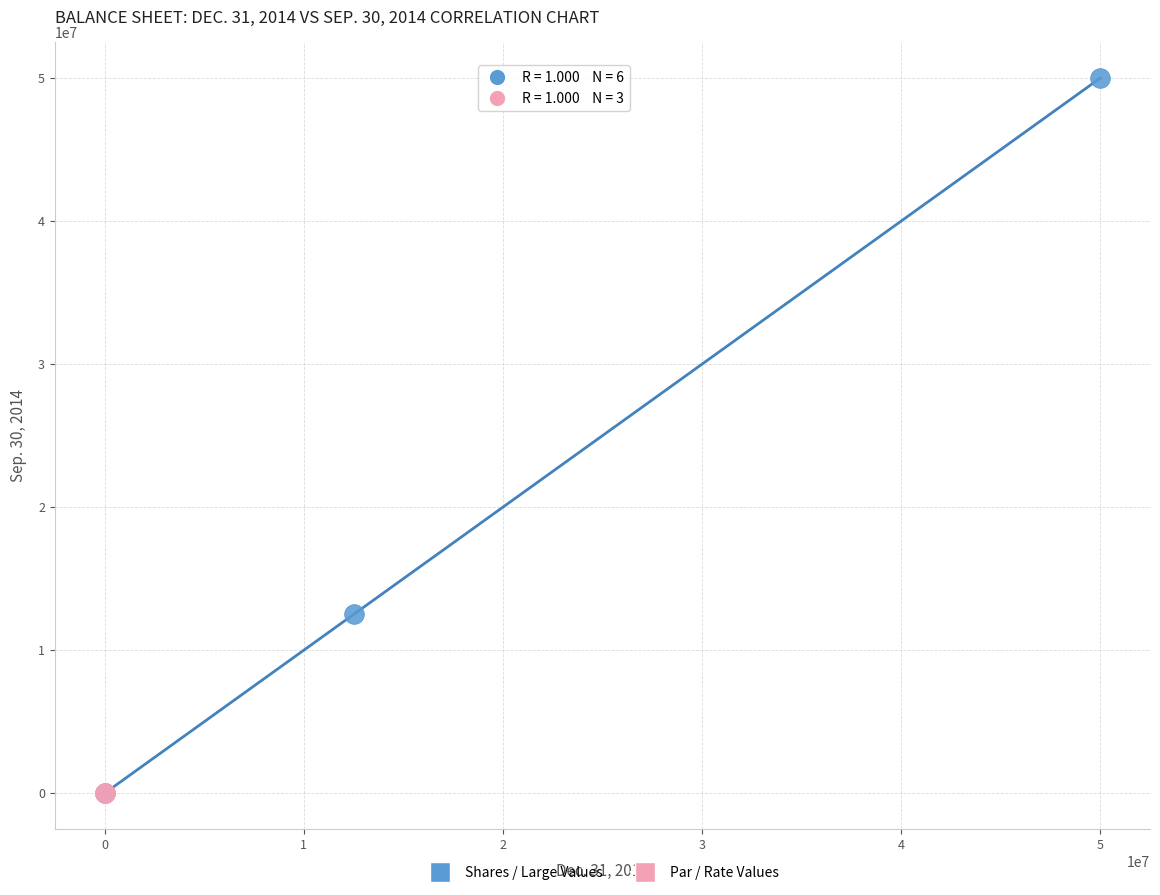

Which series has the widest spread of Y values?

Shares / Large Values